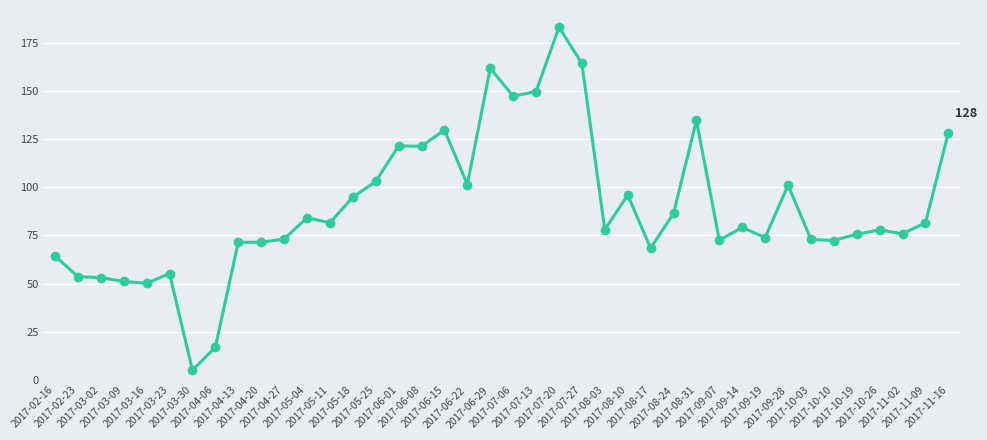

The chart shows a value of 134.6 at 2017-08-31. True or false?

True